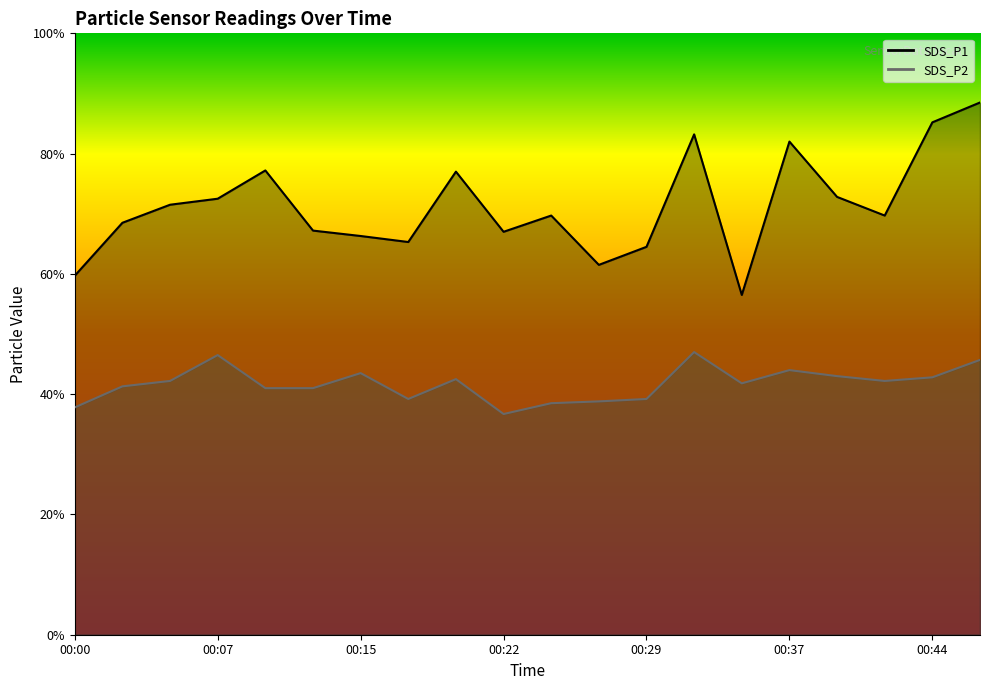

List the series in order of their overall mean, lowest first.

SDS_P2, SDS_P1